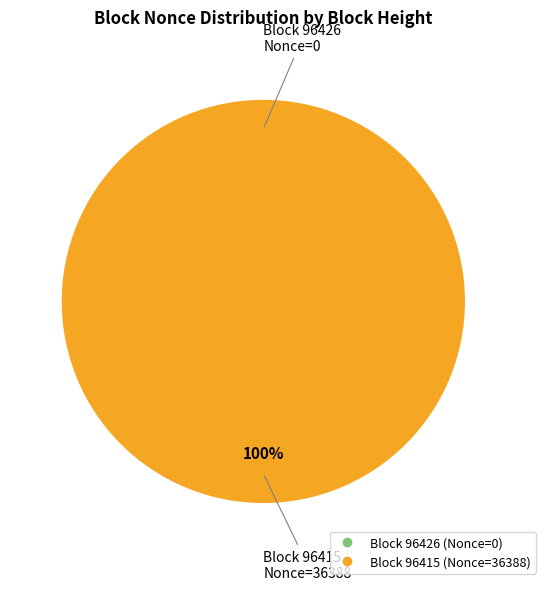

Count the number of slices in the pie.

2